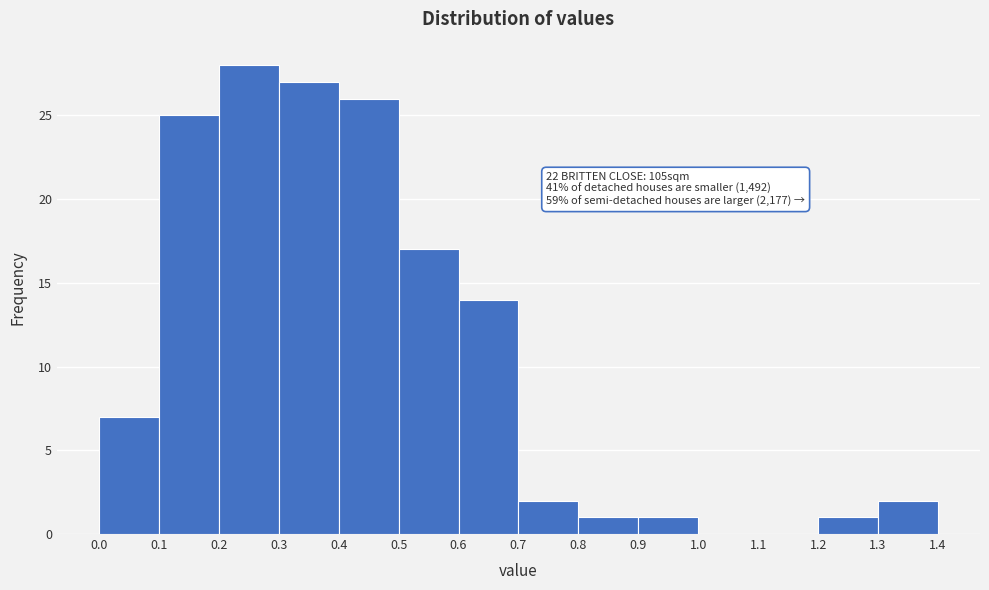

Over which range of the x-axis is the bar tallest?

0.2 to 0.3